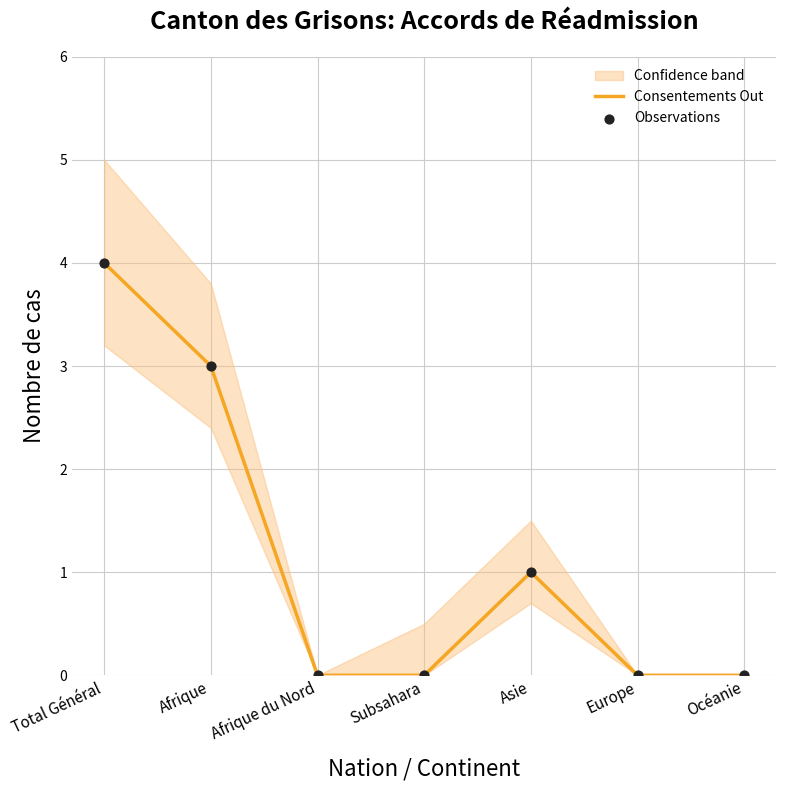

Which category has the highest value in the Consentements Out series?

Total Général